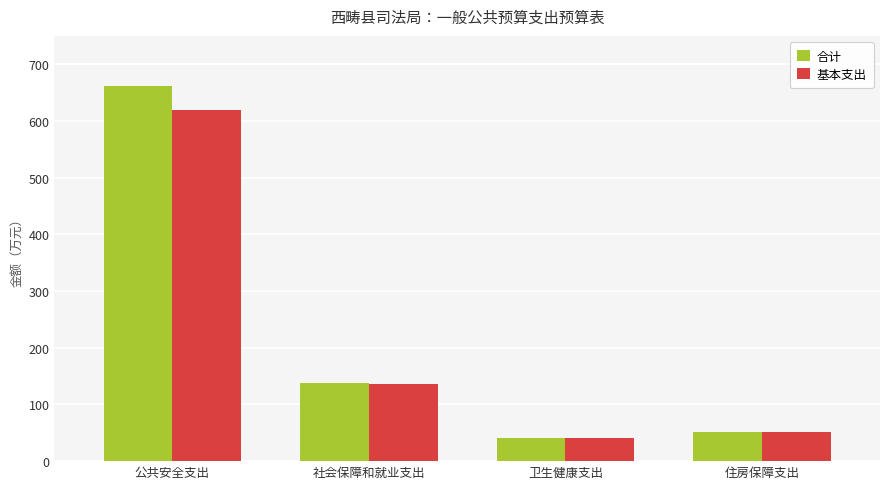

Reading left to right, extract all data points from this chart.

合计: 662.2	138.2	41.1	52.0
基本支出: 619.6	136.2	41.1	52.0